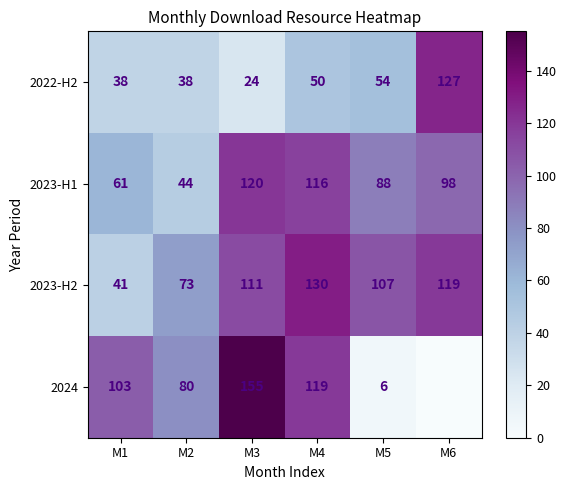

Is it true that 2024 equals 155 at M3?

True